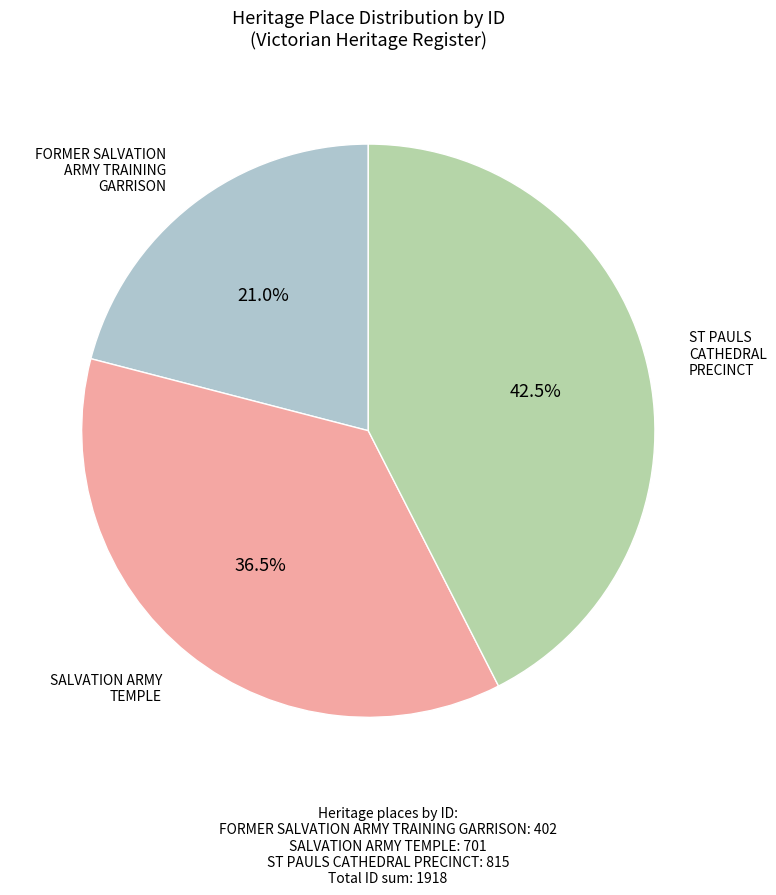

Rank the categories by value from highest to lowest.

ST PAULS CATHEDRAL PRECINCT, SALVATION ARMY TEMPLE, FORMER SALVATION ARMY TRAINING GARRISON